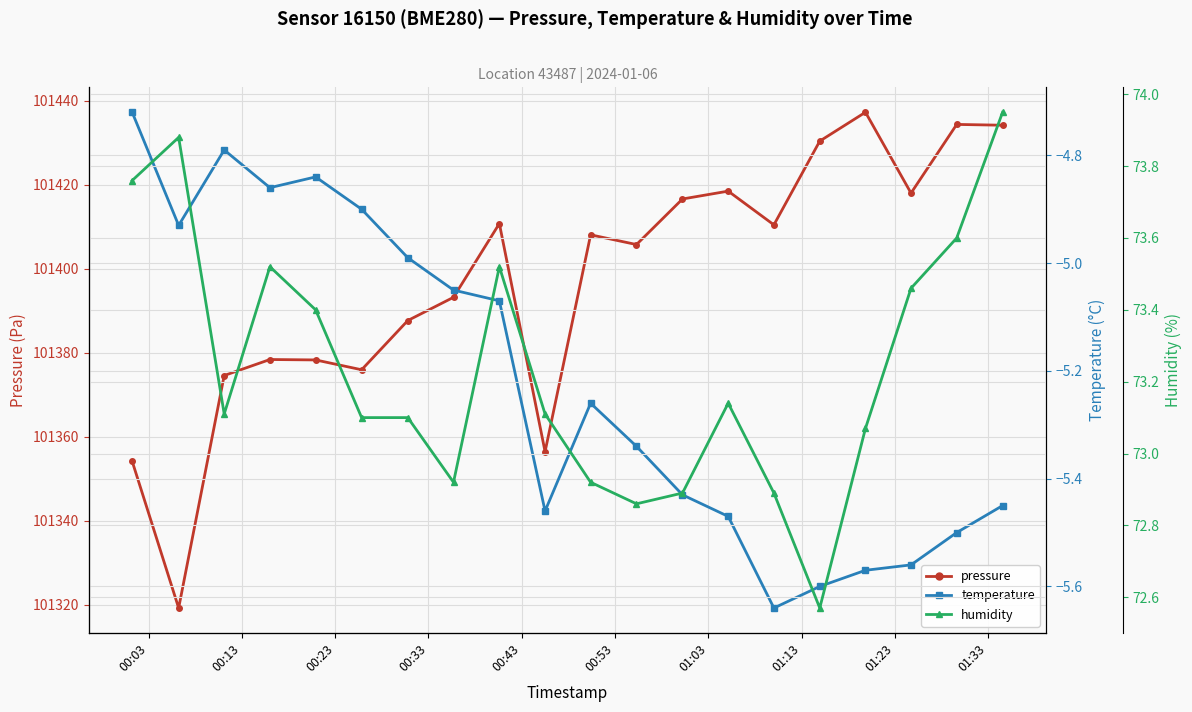

List the series in order of their peak value, lowest first.

temperature, humidity, pressure